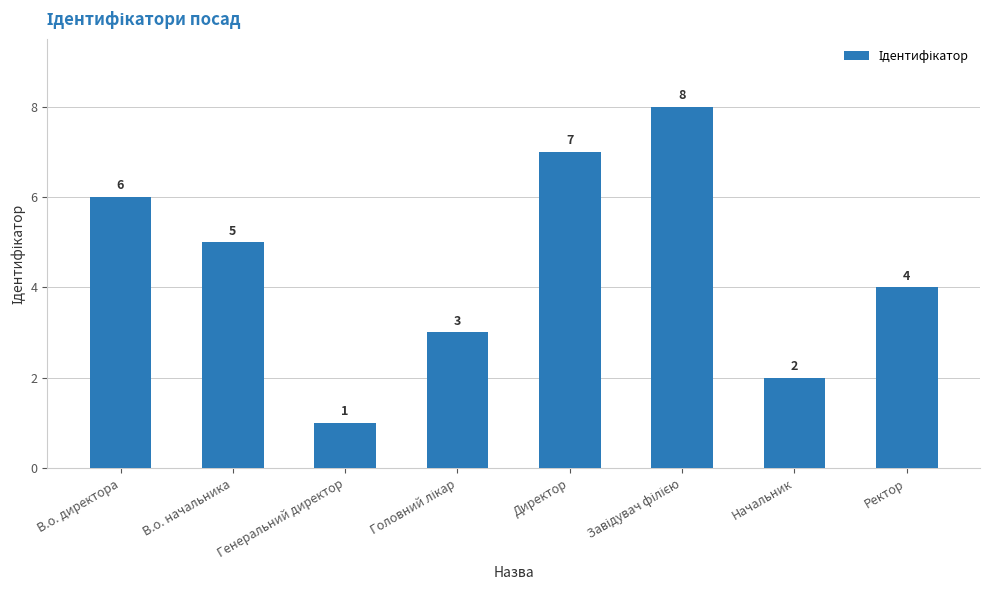

Where is the data nearest to the value 4?

Ректор